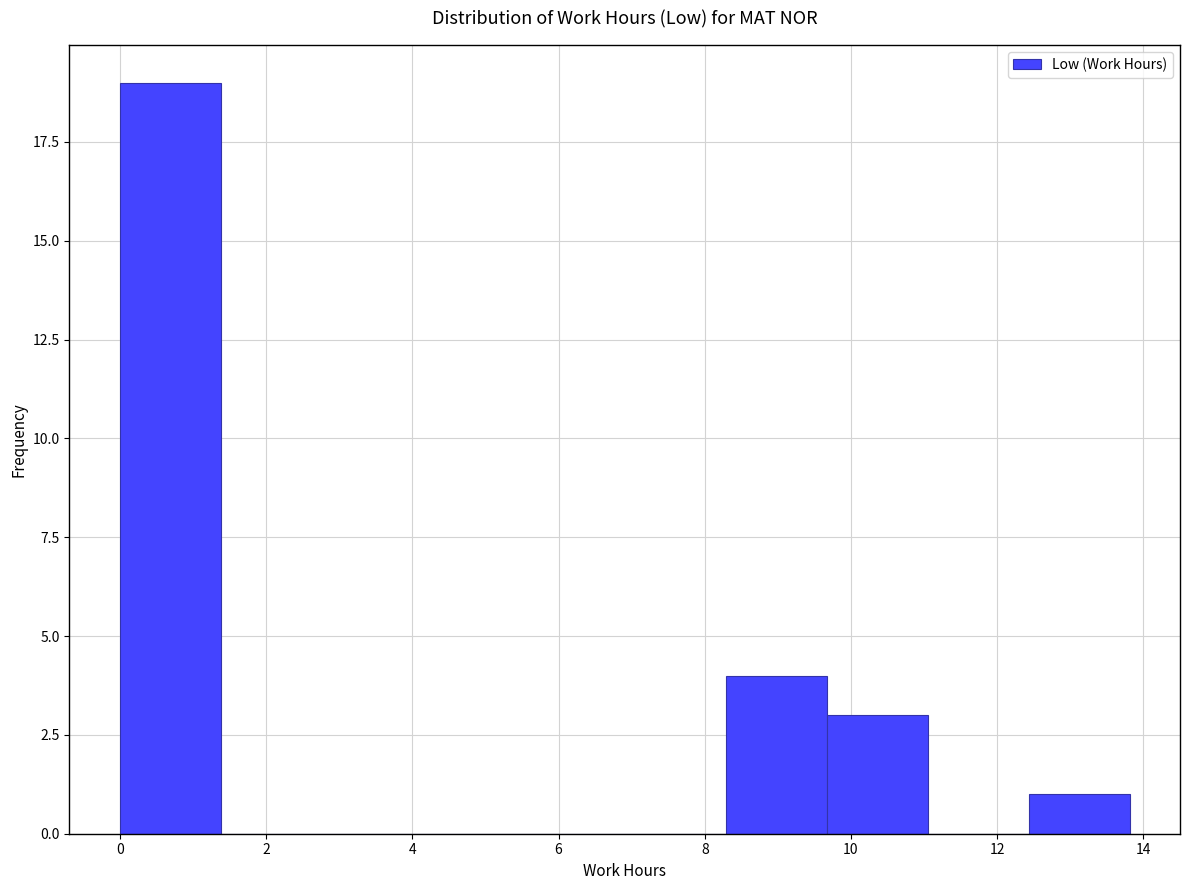

Reading left to right, list every bar in this chart as the range it spans on the x-axis followed by its height. Neither the bar edges nor the heights are printed on the chart, so give them approximately, as read against the axes.

0.0 to 1.4: 19
1.4 to 2.8: 0
2.8 to 4.2: 0
4.2 to 5.6: 0
5.6 to 7.0: 0
7.0 to 8.2: 0
8.2 to 9.6: 4
9.6 to 11.0: 3
11.0 to 12.4: 0
12.4 to 13.8: 1